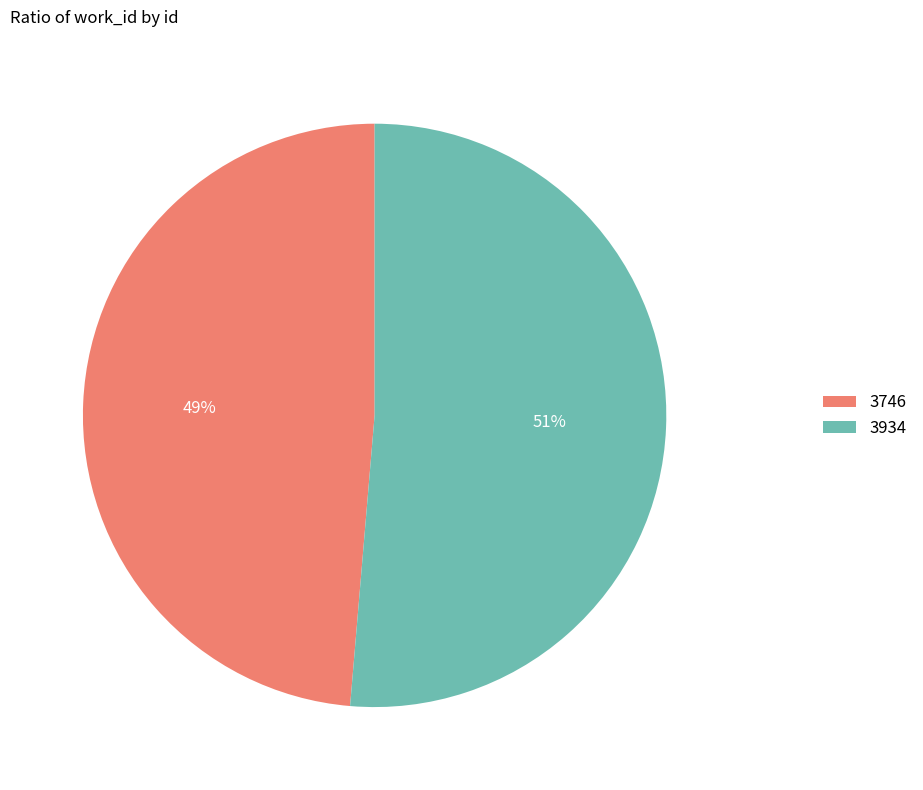

To the nearest percent, what is the average slice percentage?

50%